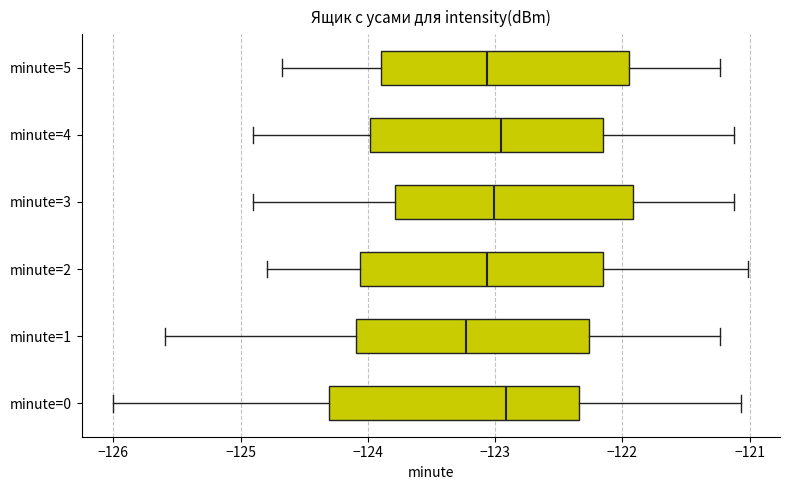

Reading bottom to top, transcribe this box plot: for each box, give where its median line is, the range the box spans, and where its two whiskers end, as read against the x-axis. The values are not printed on the chart, so give them approximately, as read against the axis.

minute=0: median -122.9, box -124.3 to -122.3, whiskers -126.0 to -121.1
minute=1: median -123.2, box -124.1 to -122.3, whiskers -125.6 to -121.2
minute=2: median -123.1, box -124.1 to -122.2, whiskers -124.8 to -121.0
minute=3: median -123.0, box -123.8 to -121.9, whiskers -124.9 to -121.1
minute=4: median -123.0, box -124.0 to -122.2, whiskers -124.9 to -121.1
minute=5: median -123.1, box -123.9 to -121.9, whiskers -124.7 to -121.2